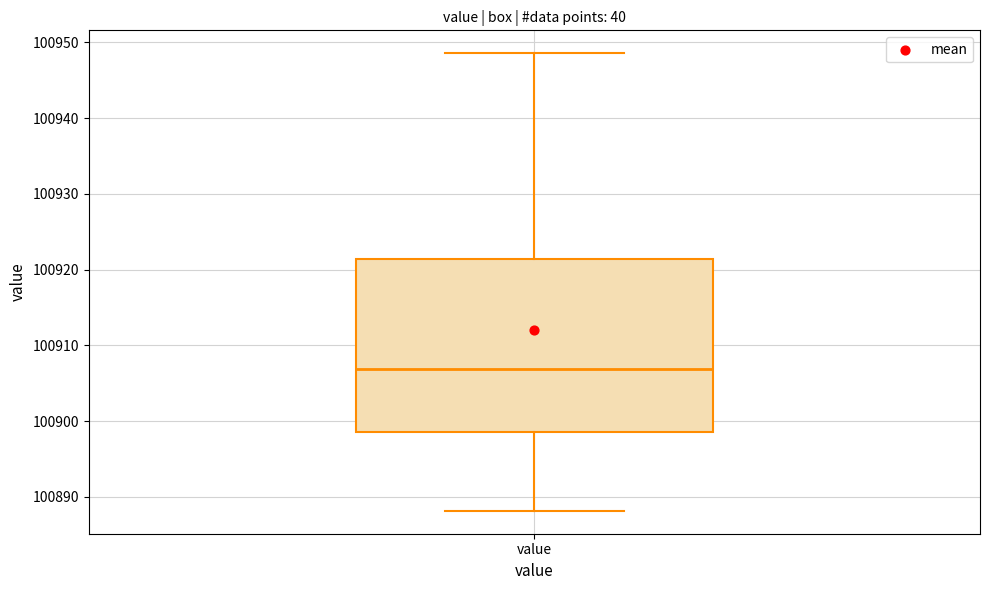

Where does the median line of the box for value sit on the y-axis? The values are not printed on the chart, so give them approximately, as read against the axis.

100907